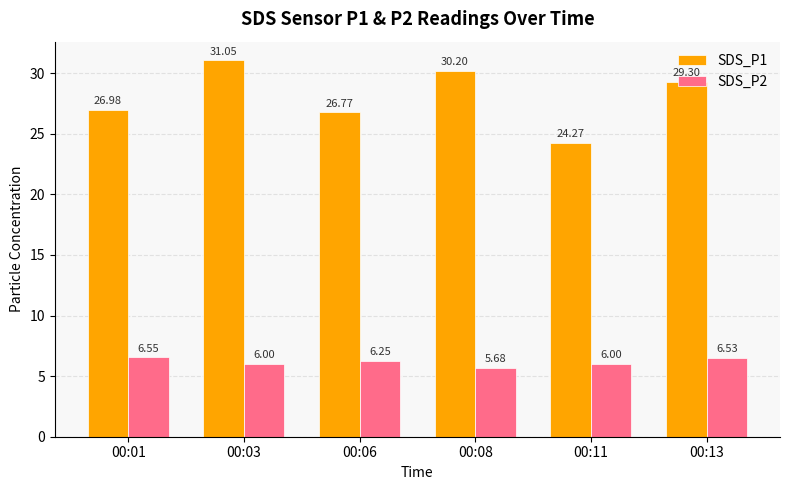

List the series in order of their overall mean, lowest first.

SDS_P2, SDS_P1